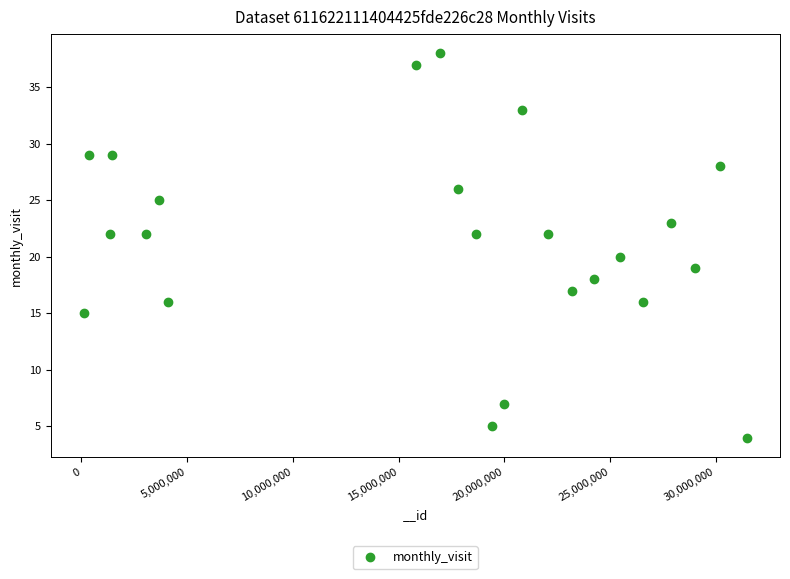

What is the range of Y values (max minus min)?

34